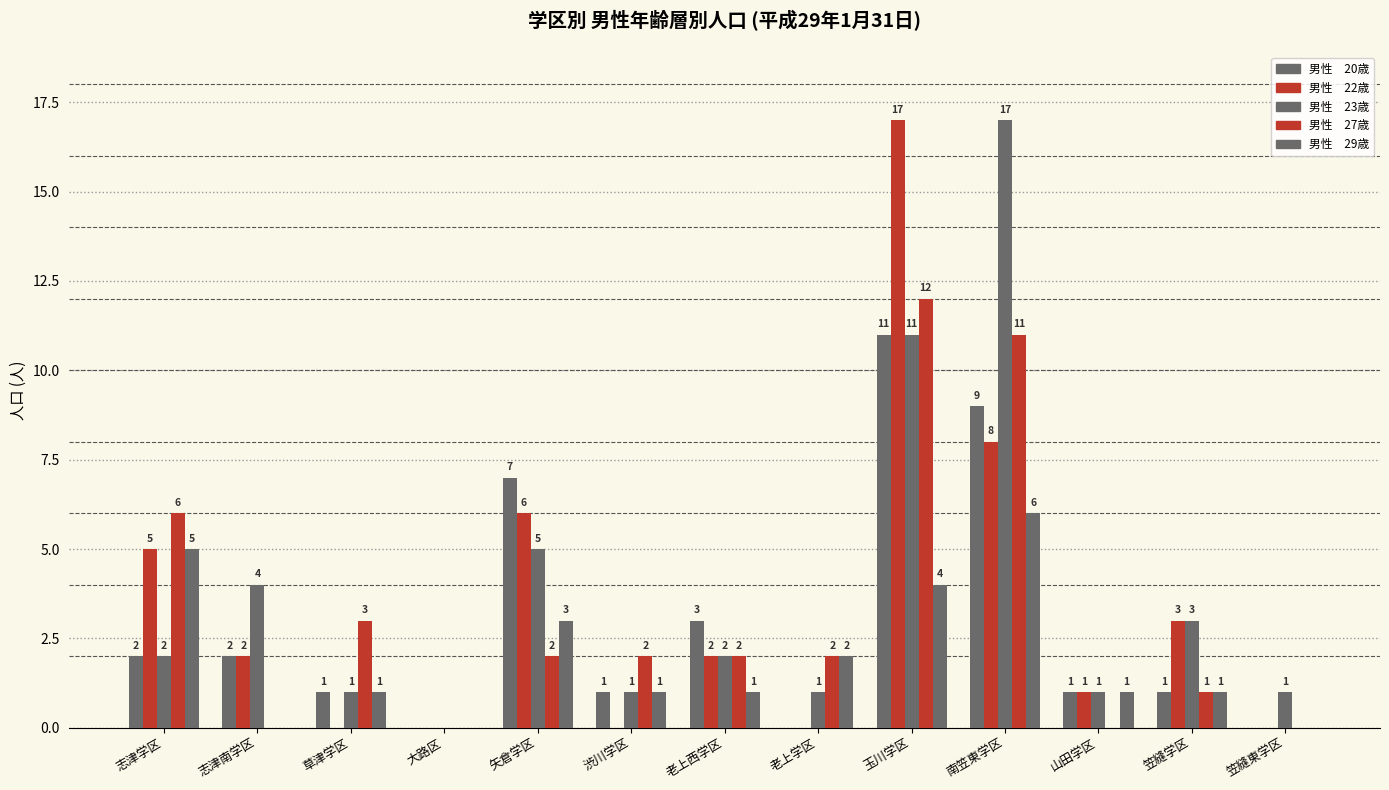

Does the chart contain stacked bars?

No